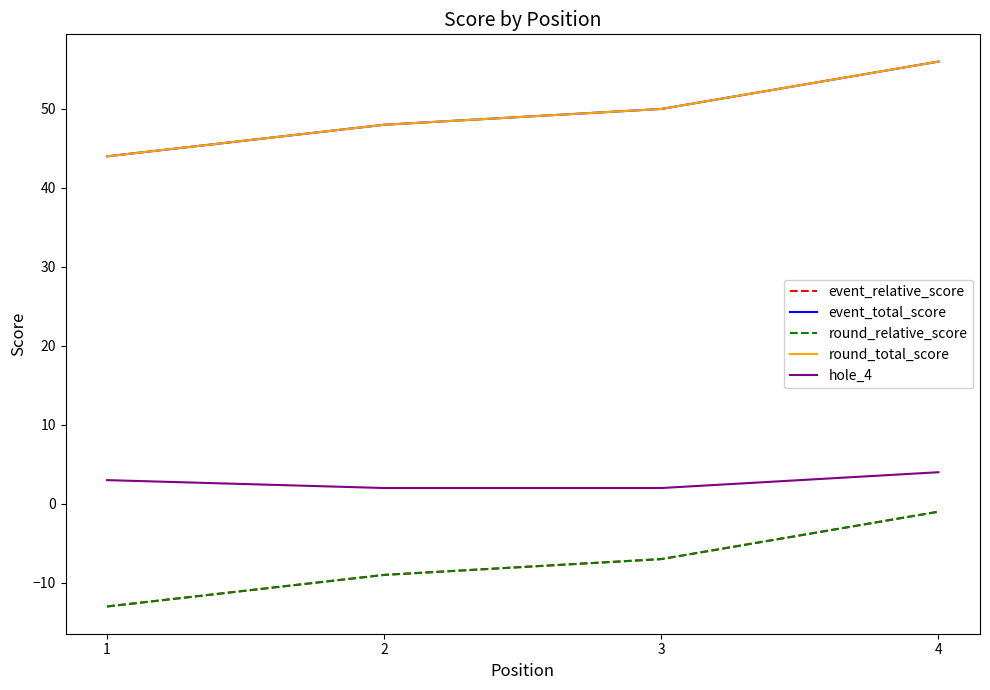

What is the difference between the highest and lowest values at 2?

57